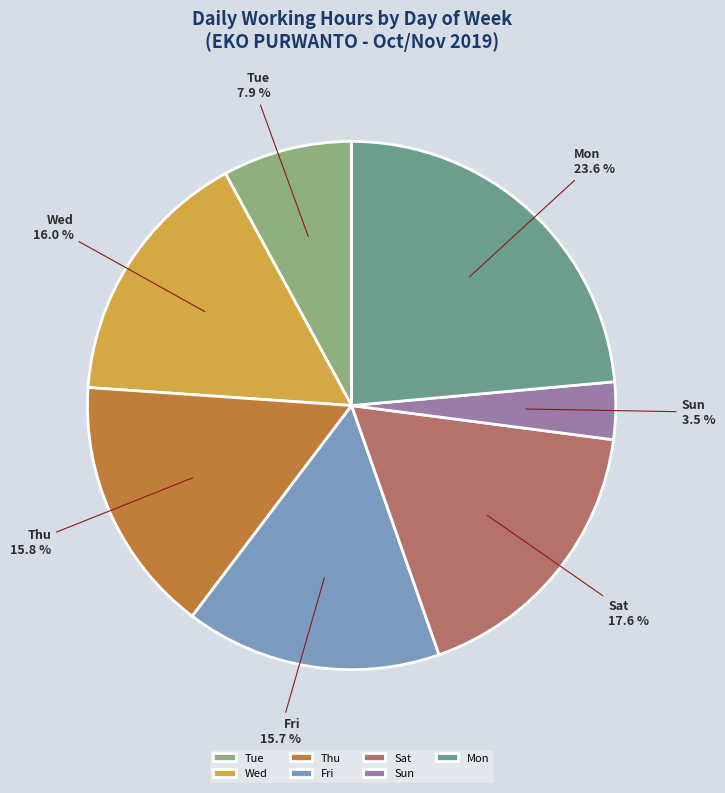

Does any single category account for the majority?

No